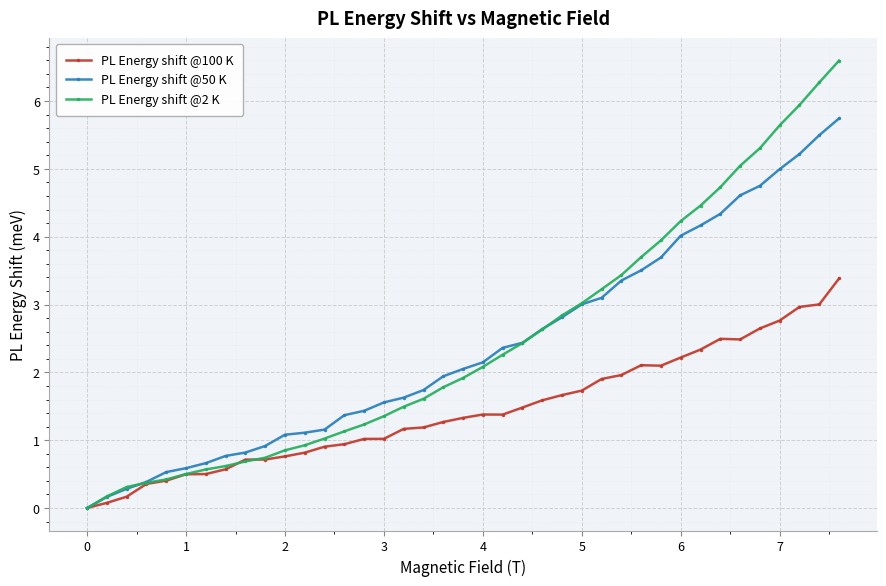

What is the maximum value shown in the chart?

6.6